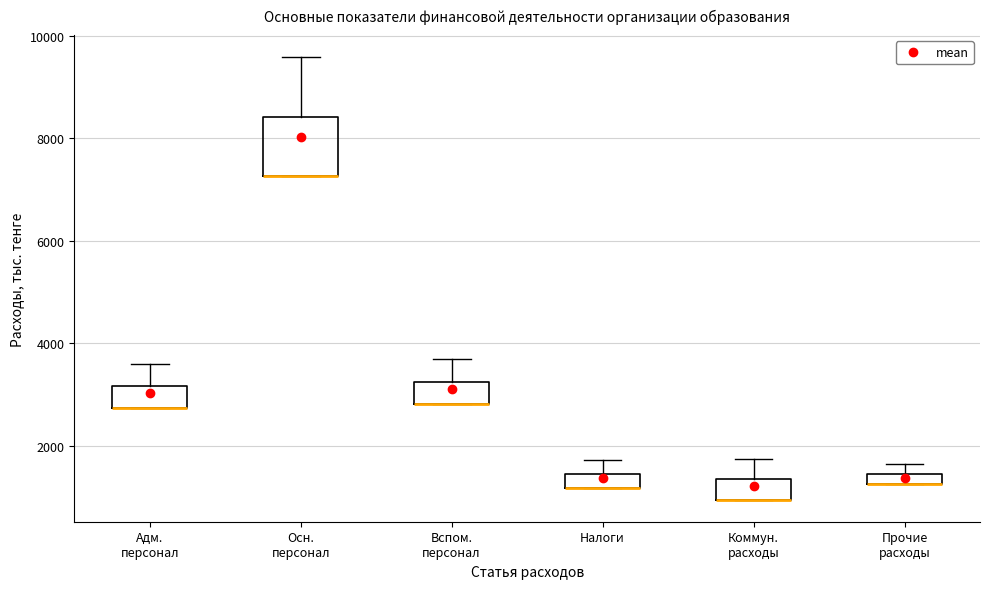

Which box is the tallest, from its lower edge to its upper edge?

Осн. персонал